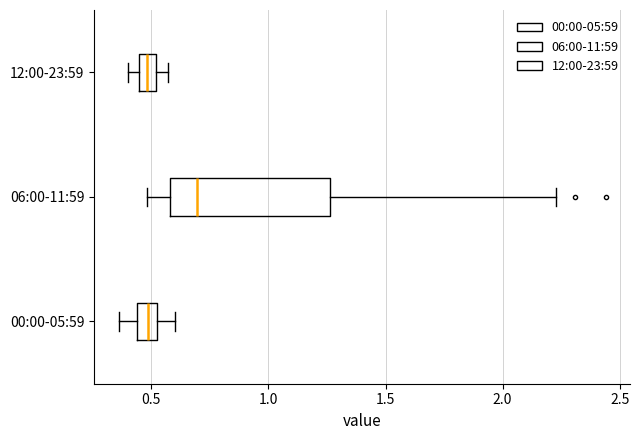

Comparing the boxes themselves (not the whiskers), which one is the widest?

06:00-11:59